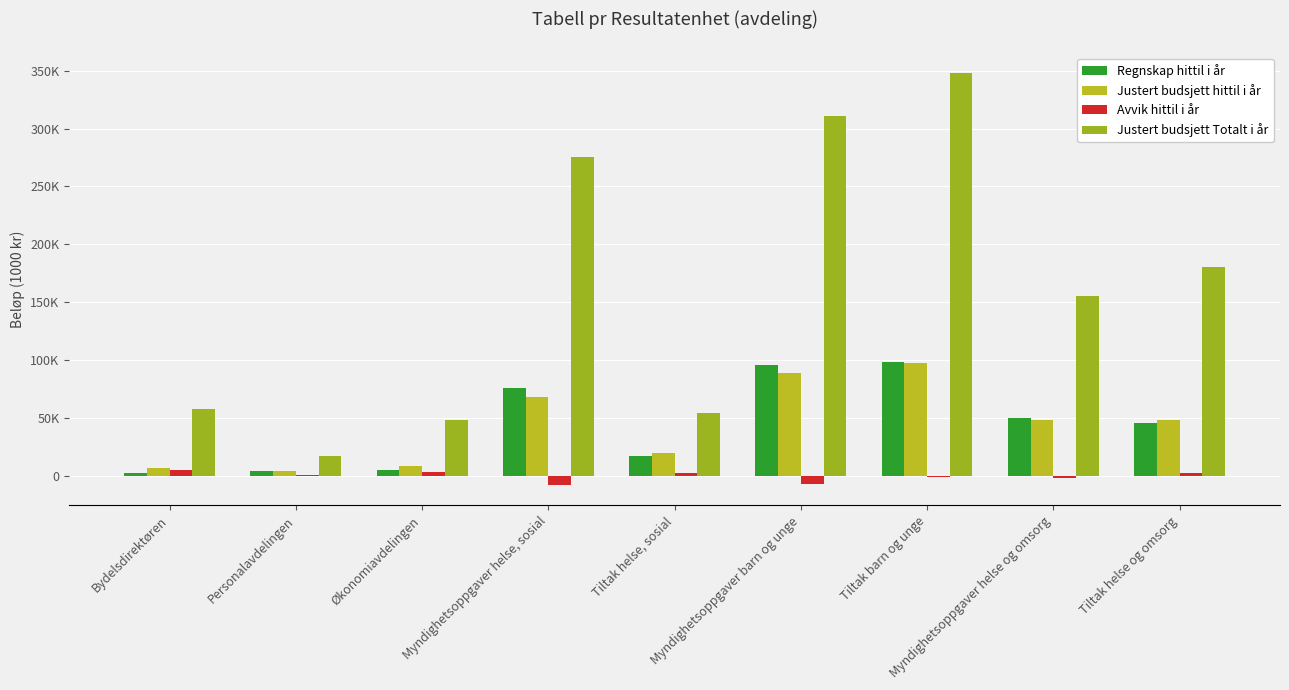

Between Bydelsdirektøren and Økonomiavdelingen, which series saw the biggest shift?

Justert budsjett Totalt i år